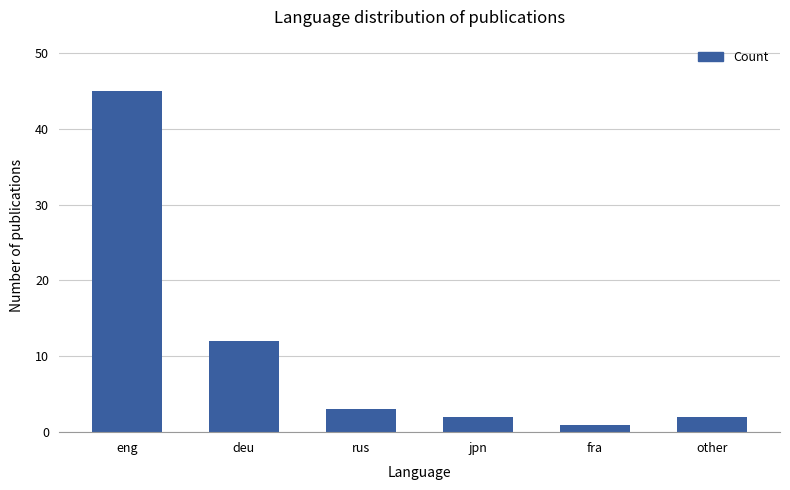

What is the value of the 3rd bar from the left?

3